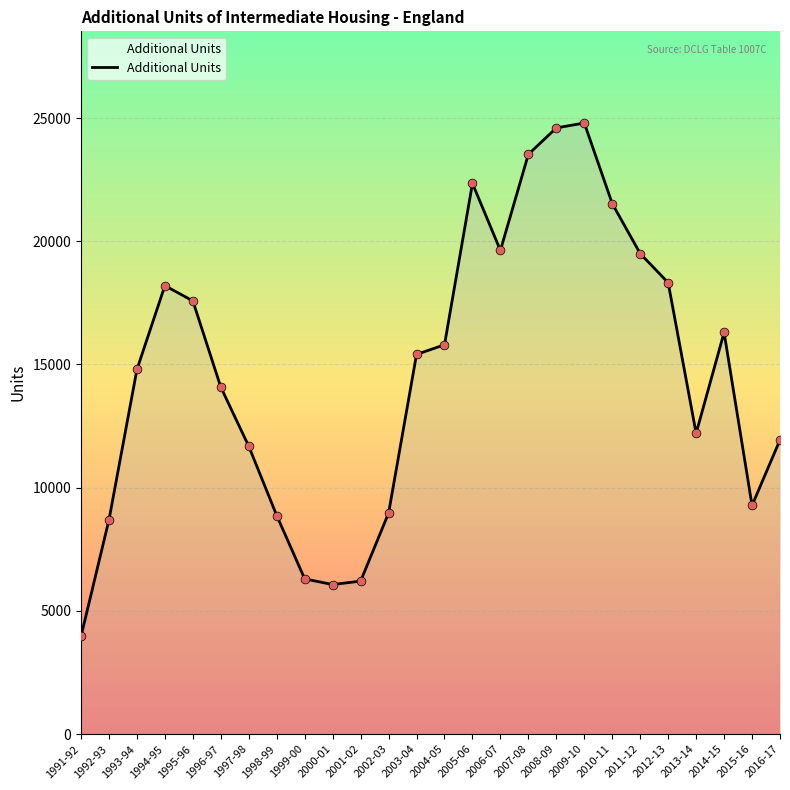

Between 1999-00 and 2007-08, which is larger?

2007-08